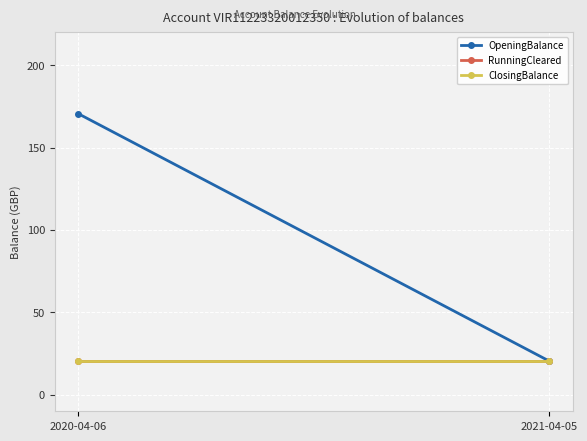

What is the label of the 1st point from the right?

2021-04-05